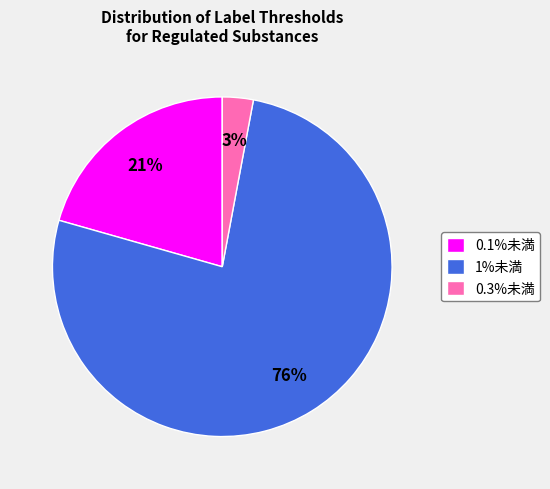

To the nearest percent, what portion does 1%未満 represent?

76%